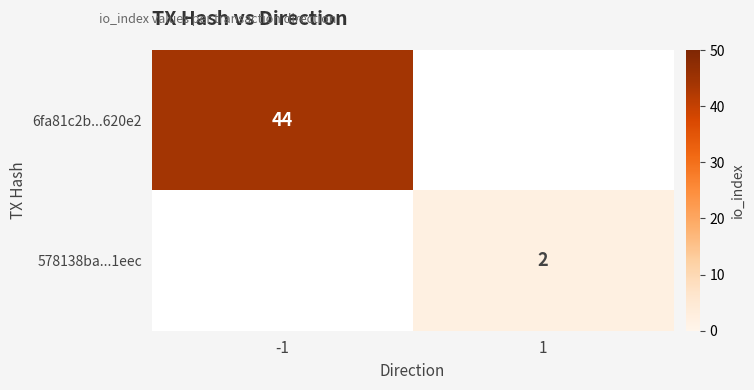

The value of 578138ba...1eec at 1 is 0.7. True or false?

False